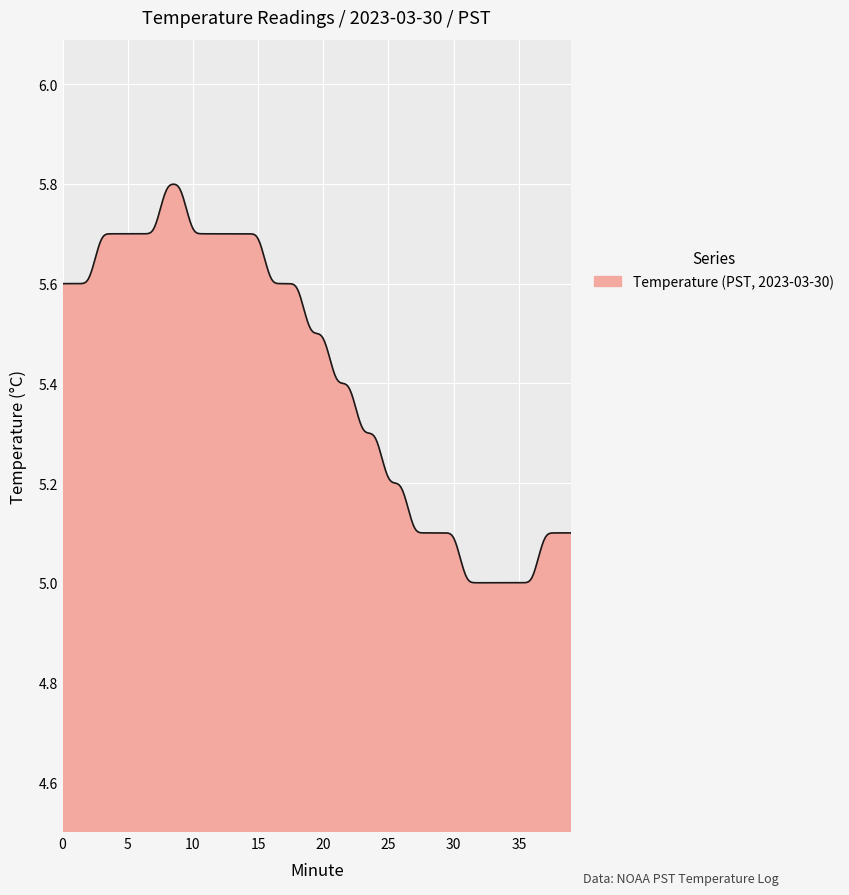

What is the difference between the maximum and minimum values?

0.8